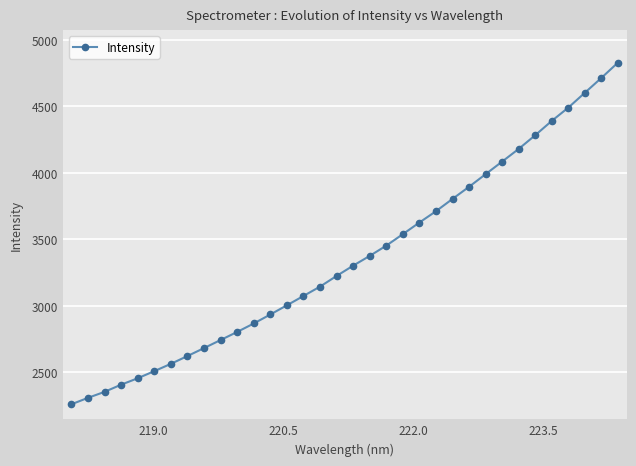

What is the minimum value shown in the chart?

2260.7